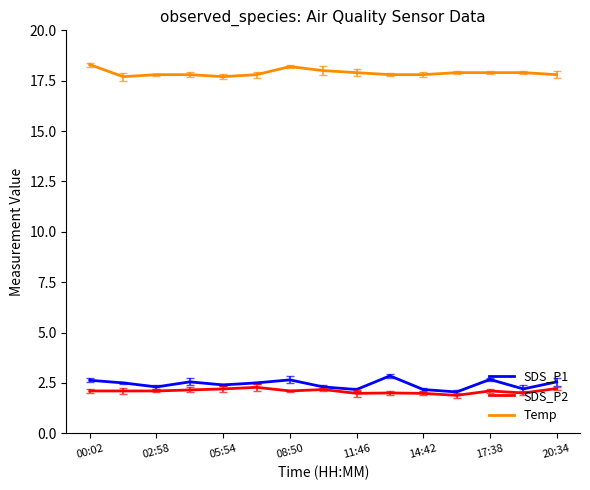

What is the maximum value for SDS_P1?

2.9